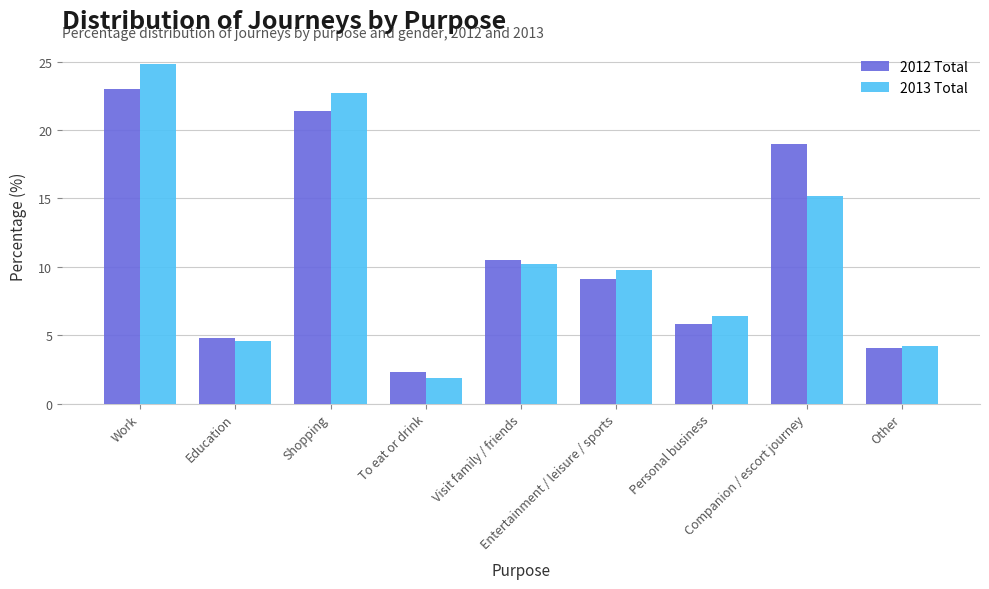

Are the bars grouped side by side (vs. stacked)?

Yes